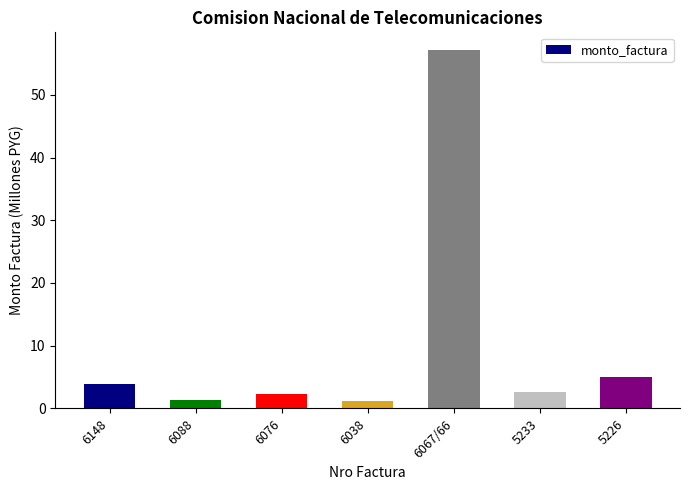

What is the label of the 5th bar from the left?

6067/66